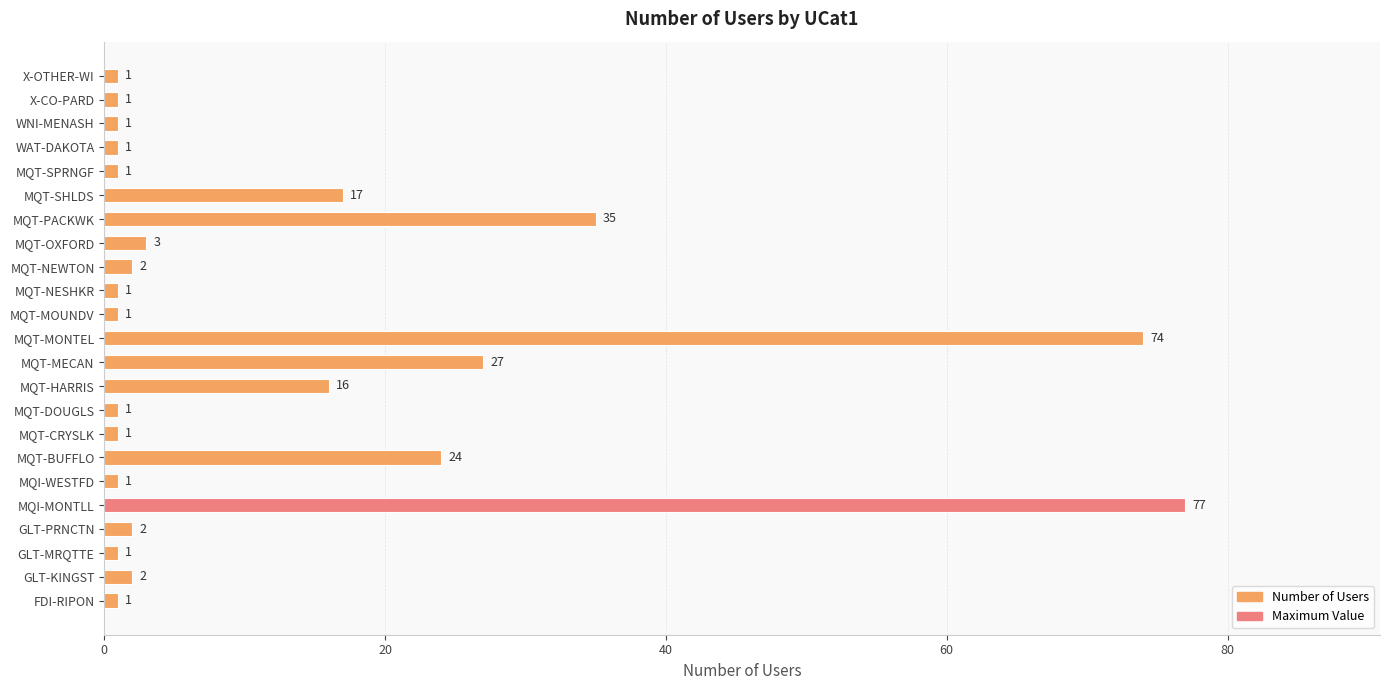

What is the sum of the values at MQT-NEWTON and GLT-PRNCTN?

4